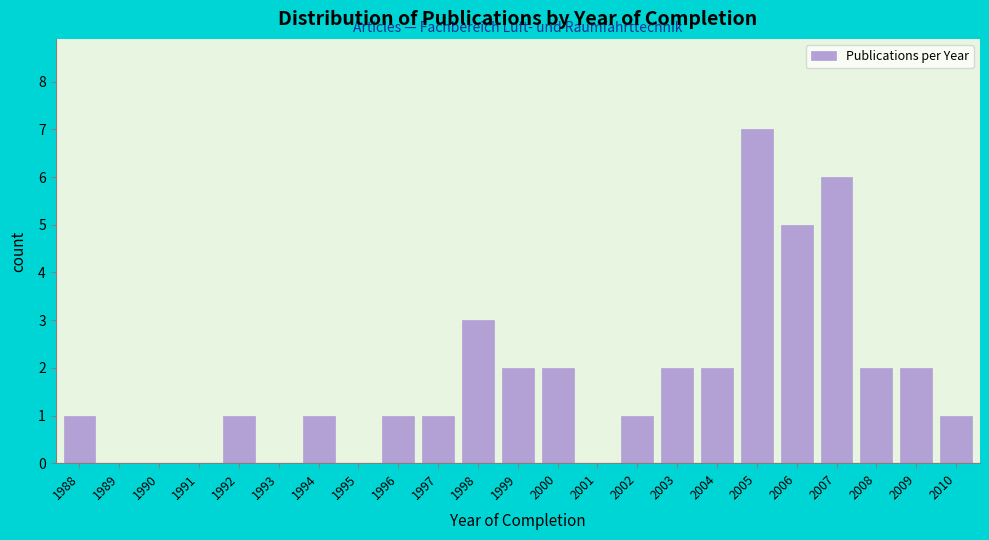

Reading right to left, transcribe all the data shown in this chart.

2010=1	2009=2	2008=2	2007=6	2006=5	2005=7	2004=2	2003=2	2002=1	2001=0	2000=2	1999=2	1998=3	1997=1	1996=1	1995=0	1994=1	1993=0	1992=1	1991=0	1990=0	1989=0	1988=1